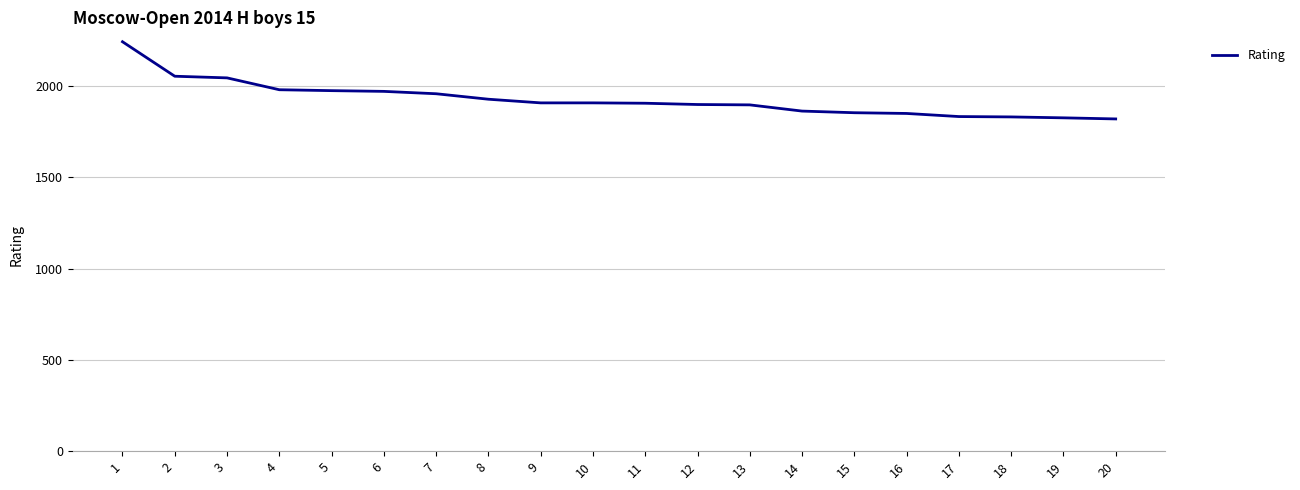

The value at 7 is 1959. True or false?

True